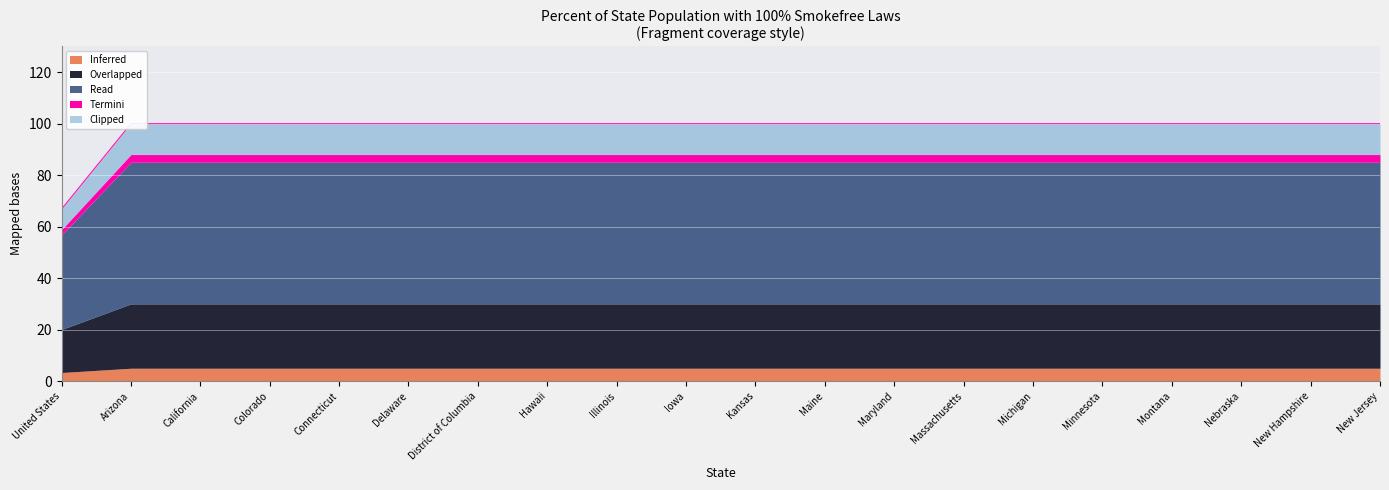

What is the label of the 1st point from the right?

New Jersey